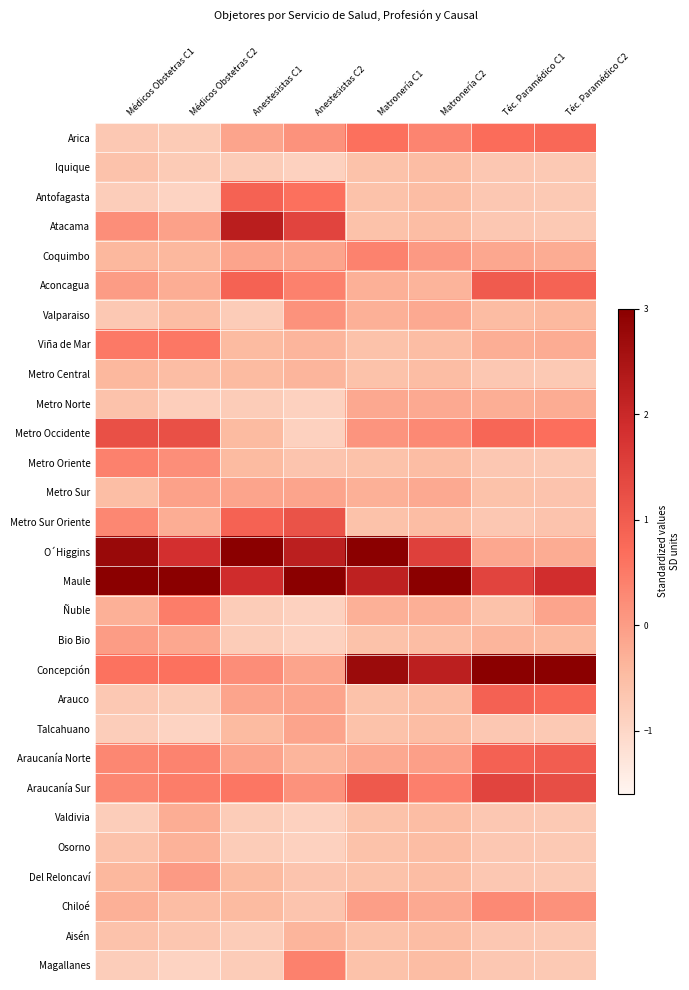

Between Téc. Paramédico C2 and Médicos Obstetras C1, which is larger?

Téc. Paramédico C2